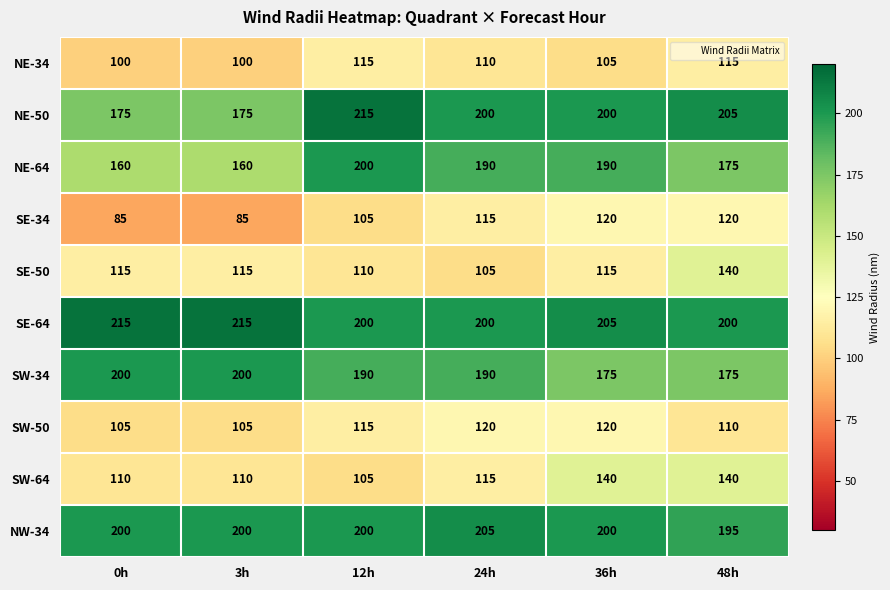

What is the difference between the maximum and minimum values in the SW-50 series?

15